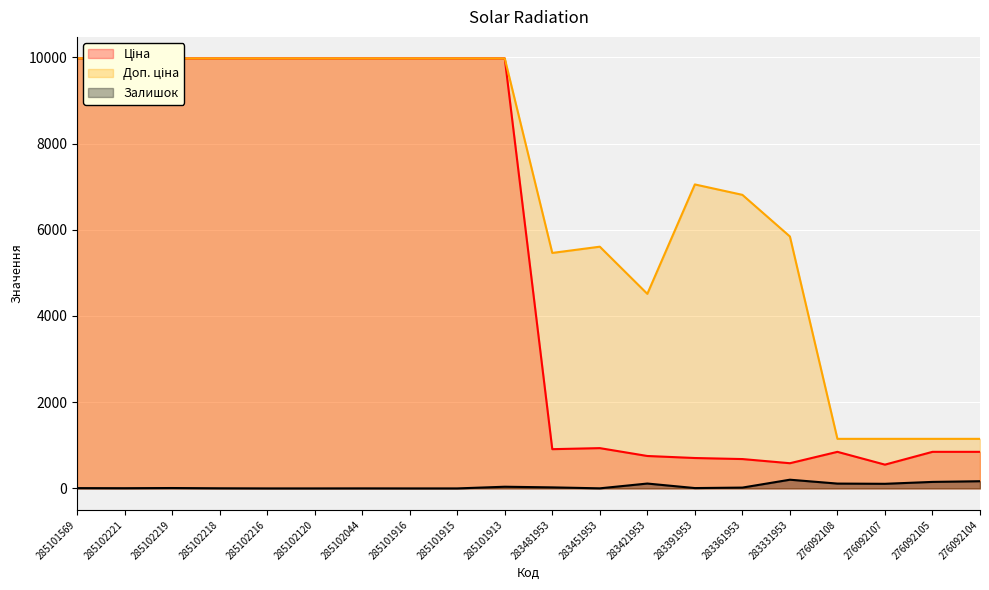

What are all the series names shown in the legend?

Ціна, Доп. ціна, Залишок